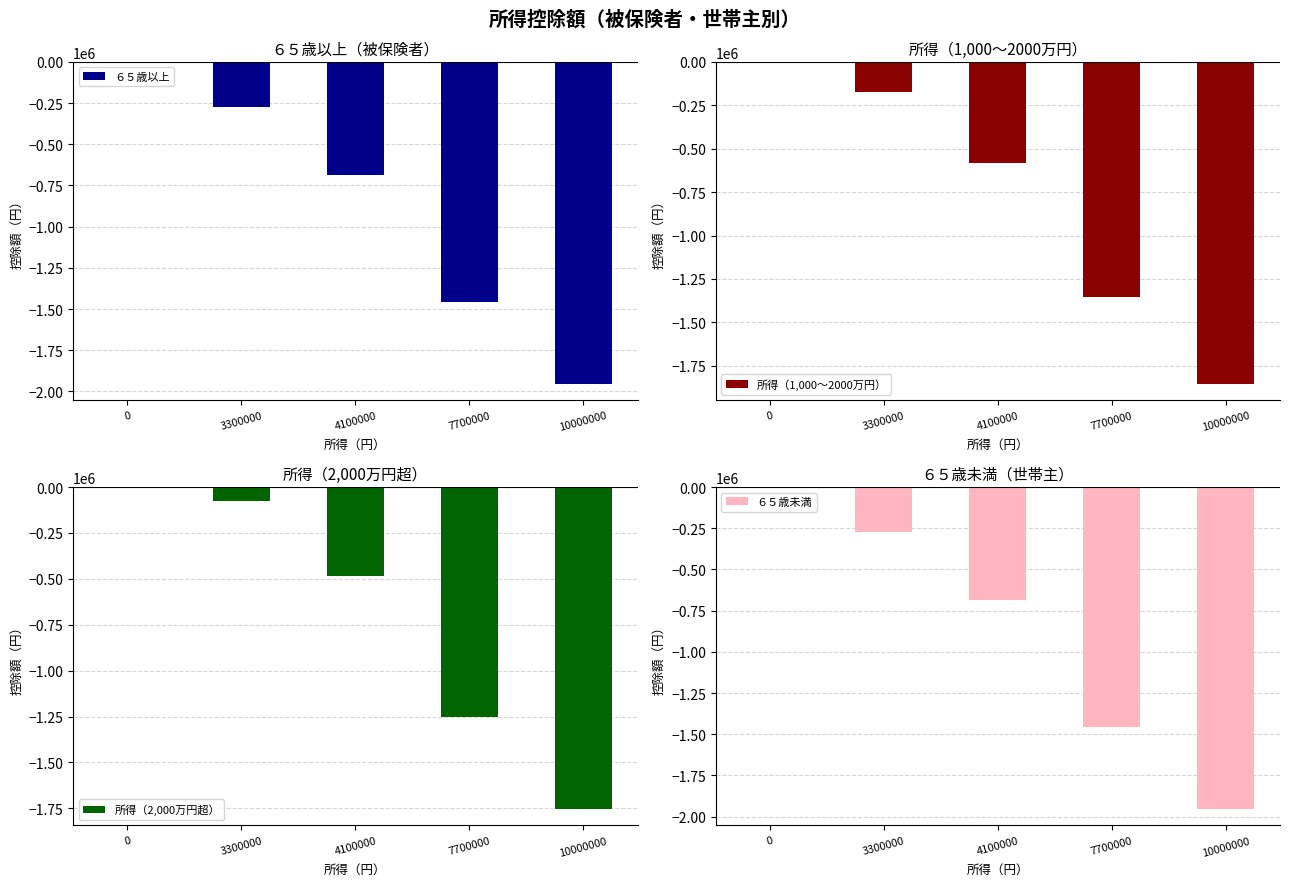

What are all the series names shown in the legend?

６５歳以上, 所得（1,000～2000万円）, 所得（2,000万円超）, ６５歳未満